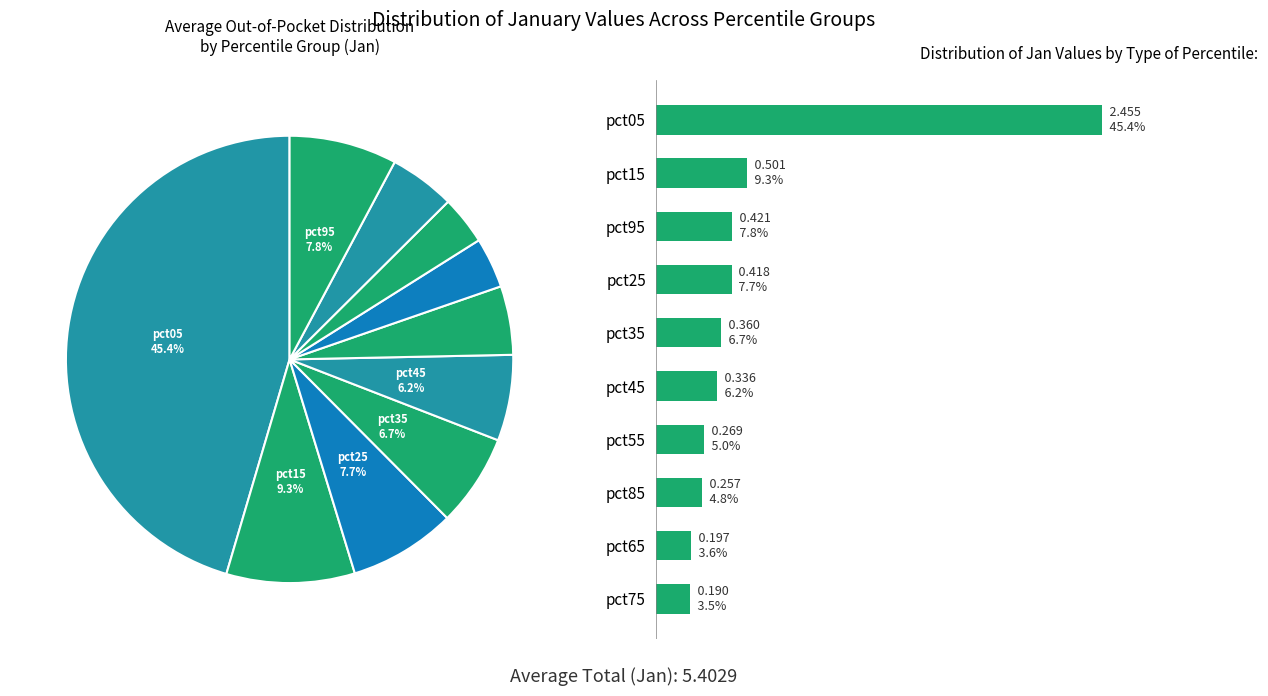

Is pct75 the majority of the pie?

No